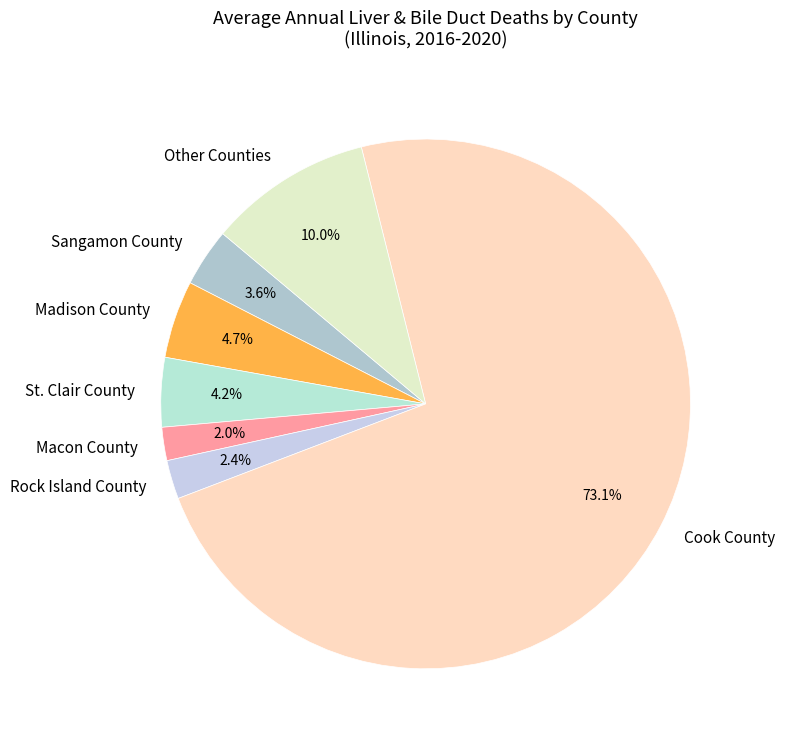

To the nearest percent, what is the difference between the largest and smallest slice percentages?

71%